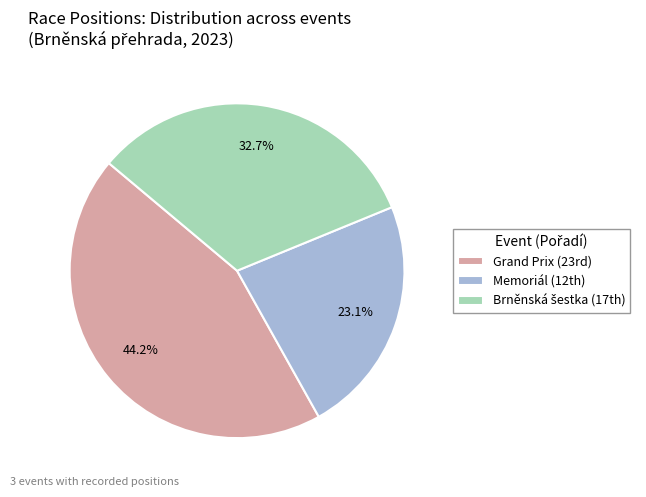

Does any single category account for the majority?

No